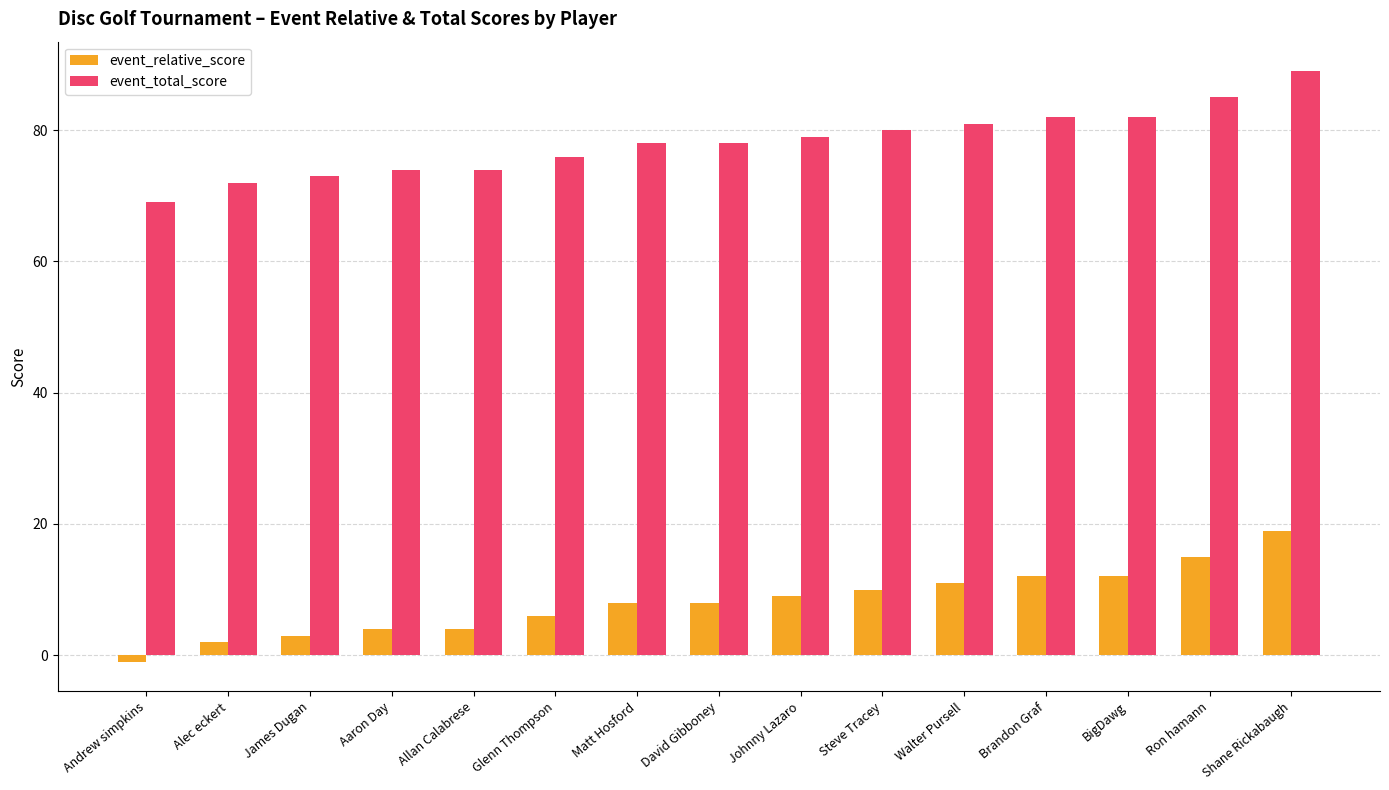

How many values in event_relative_score are below zero?

1